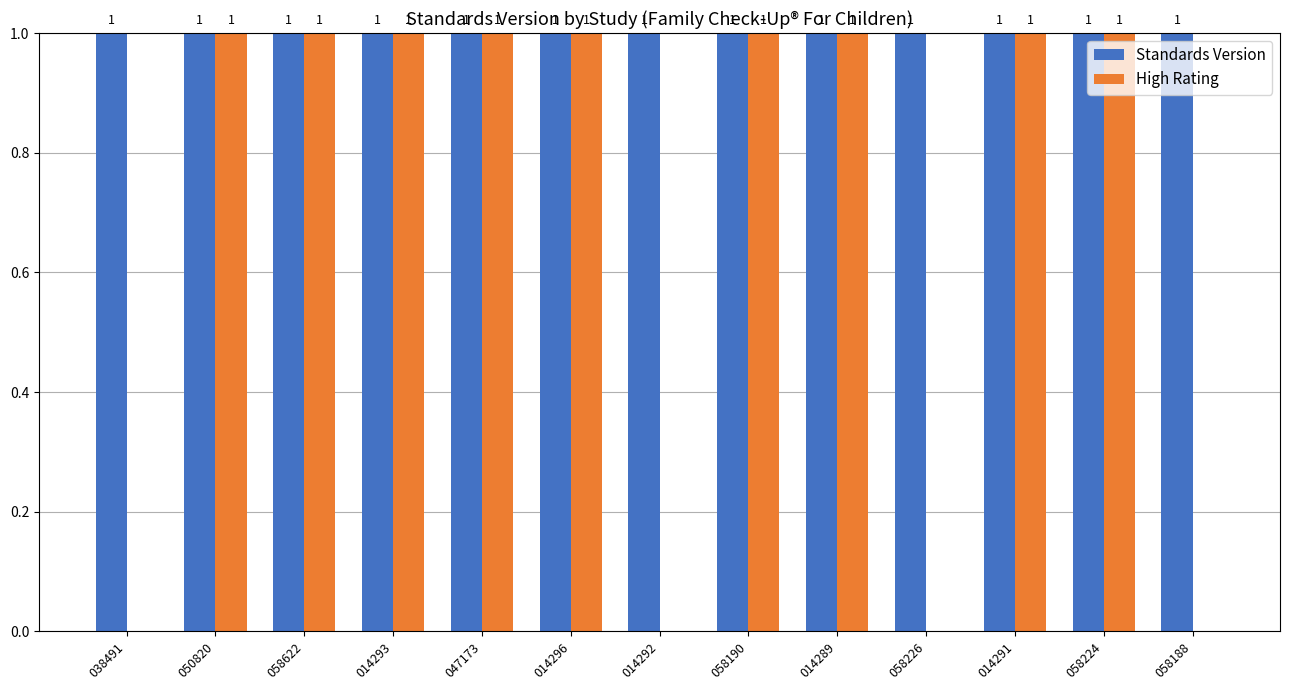

Which series has the widest spread of values?

High Rating